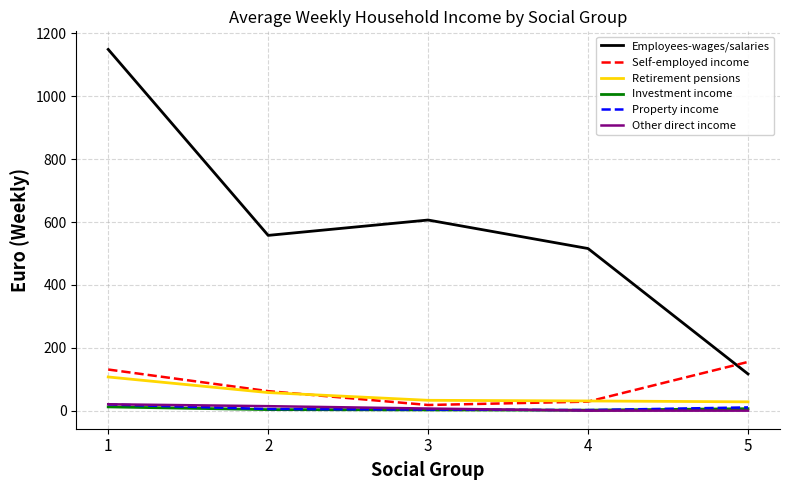

True or false: Property income and Employees-wages/salaries intersect in this chart.

False